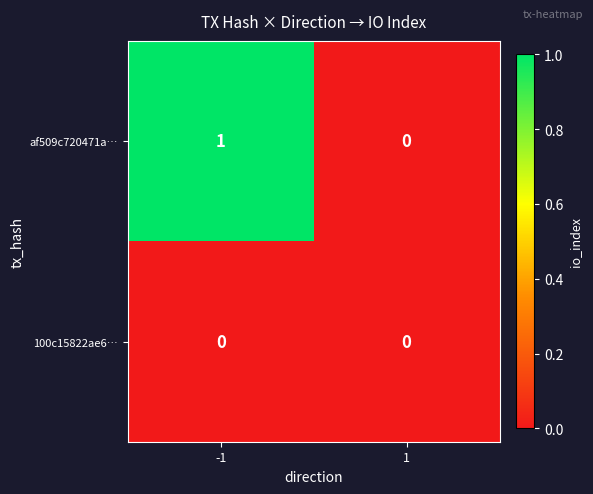

What is the difference between the highest and lowest values at -1?

1